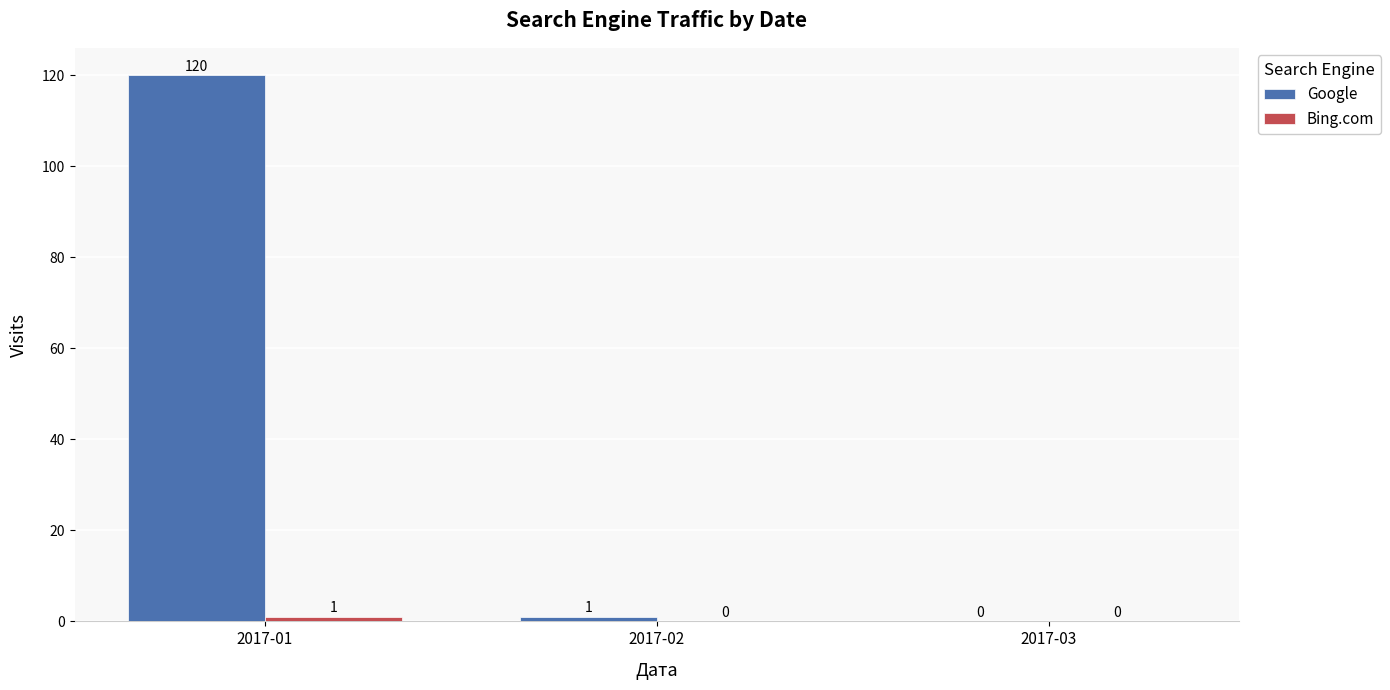

What is the greatest value displayed?

120